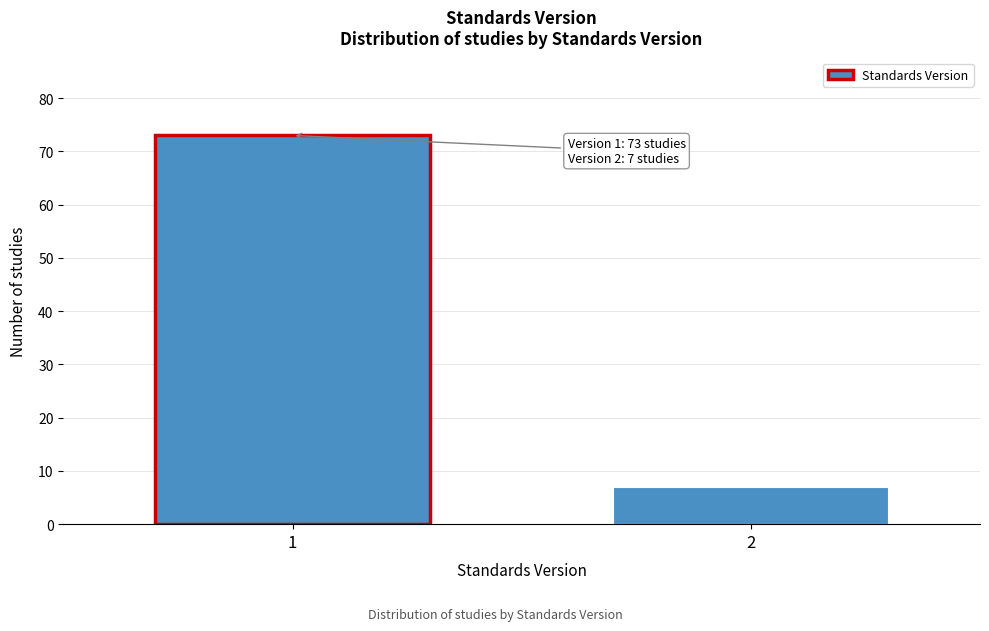

Reading right to left, what are all the values shown in this chart?

7	73